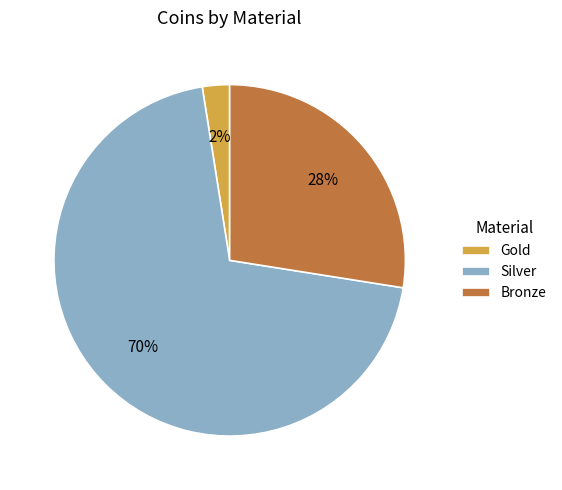

Does any single category account for the majority?

Yes